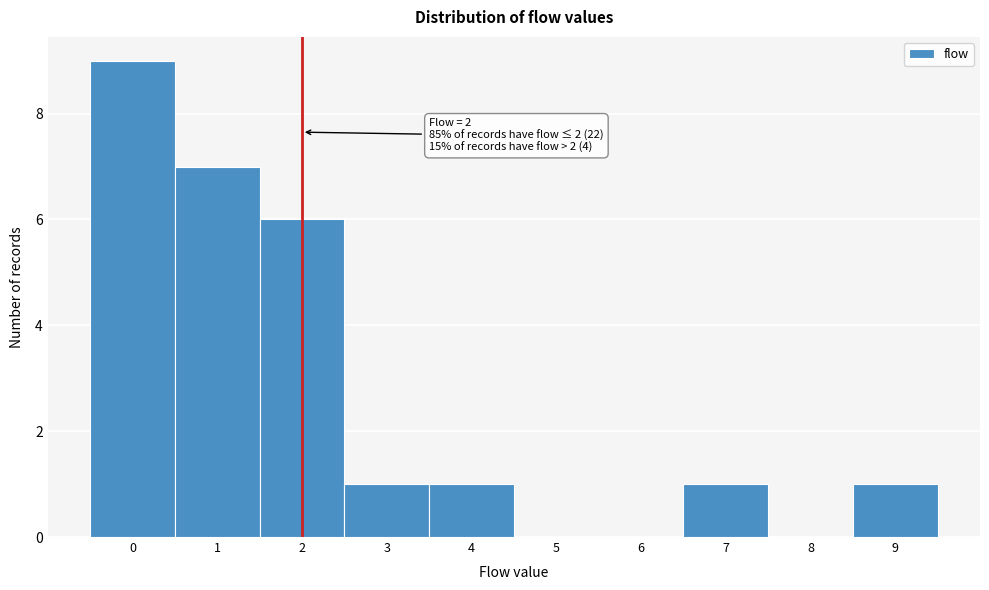

Over which range of the x-axis is the bar tallest?

-0.5 to 0.5